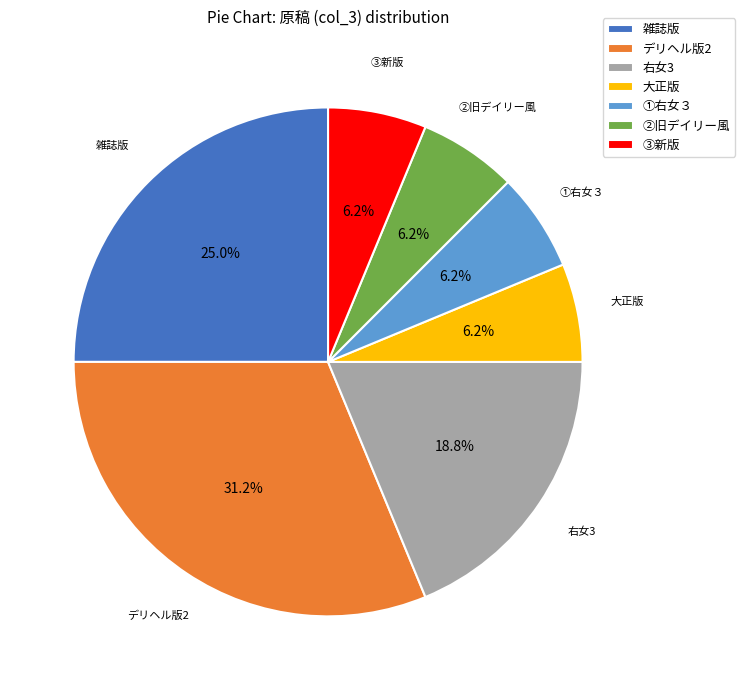

What is the largest slice in the pie chart?

デリヘル版2